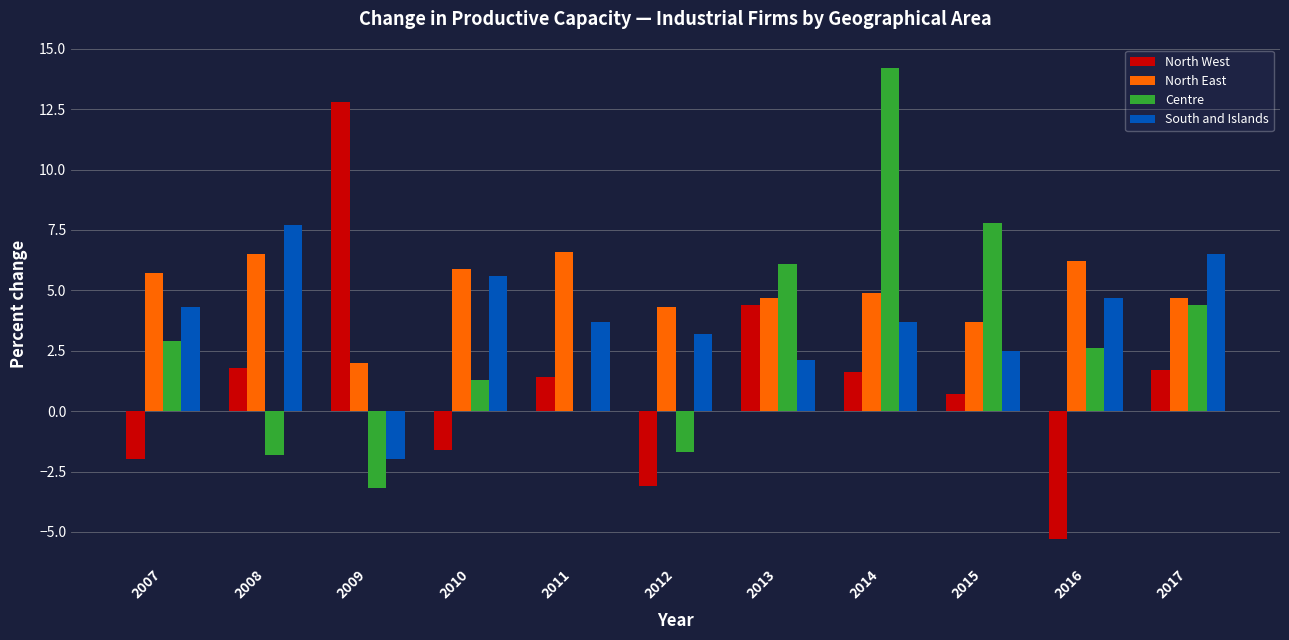

What is the highest value of the North East series?

6.6